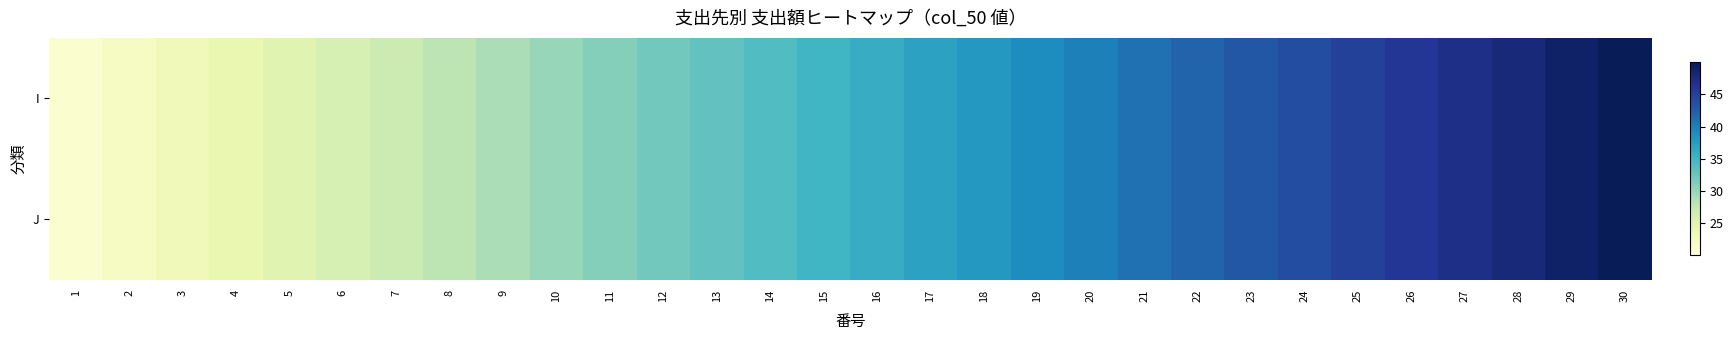

What is the maximum value shown in the chart?

50